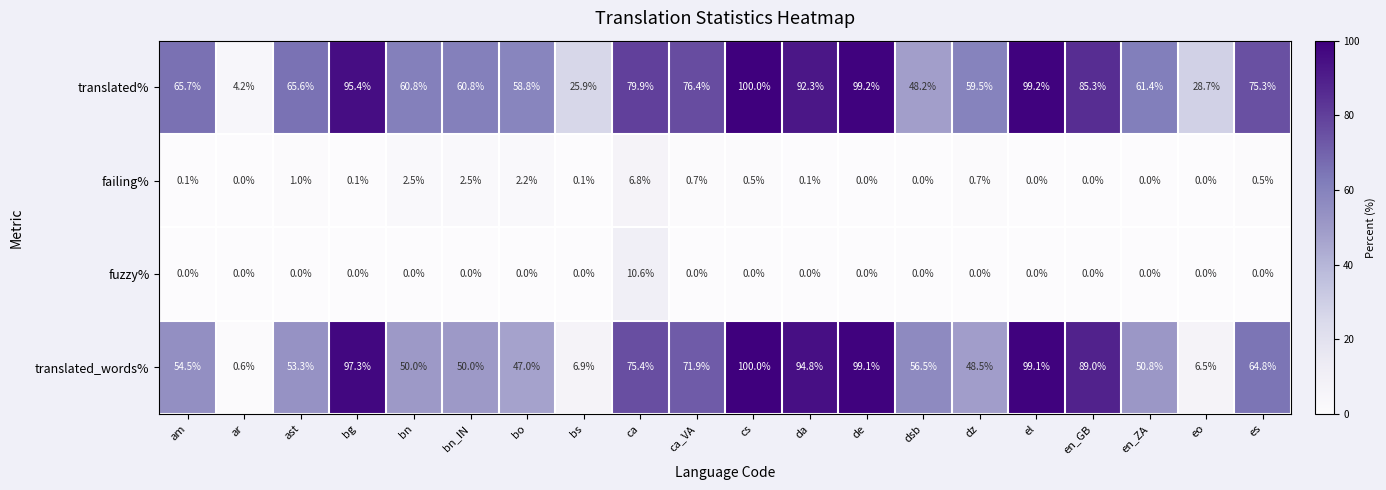

What is the greatest value displayed?

100.0